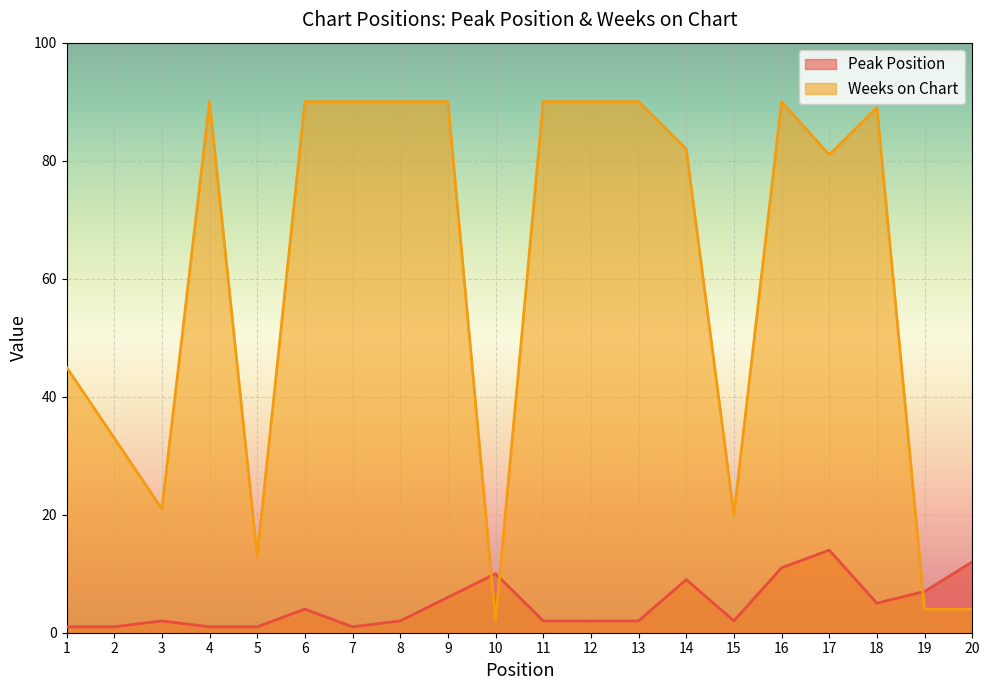

What is the difference between the maximum and minimum values in the Weeks on Chart series?

88